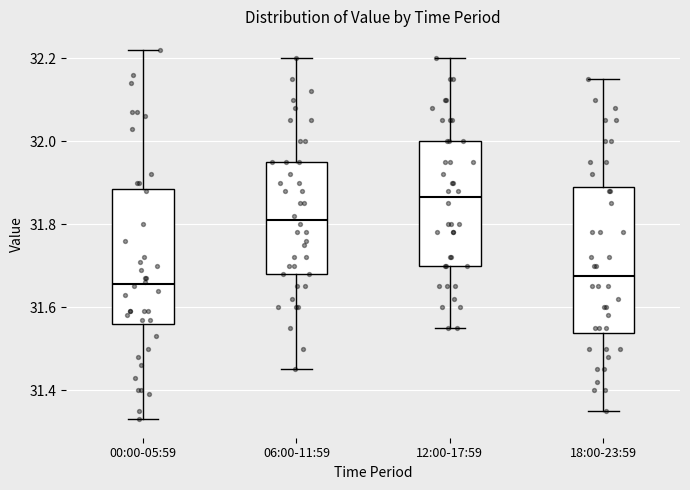

Where is the lower edge of the box for 06:00-11:59 on the y-axis? The values are not printed on the chart, so give them approximately, as read against the axis.

31.68